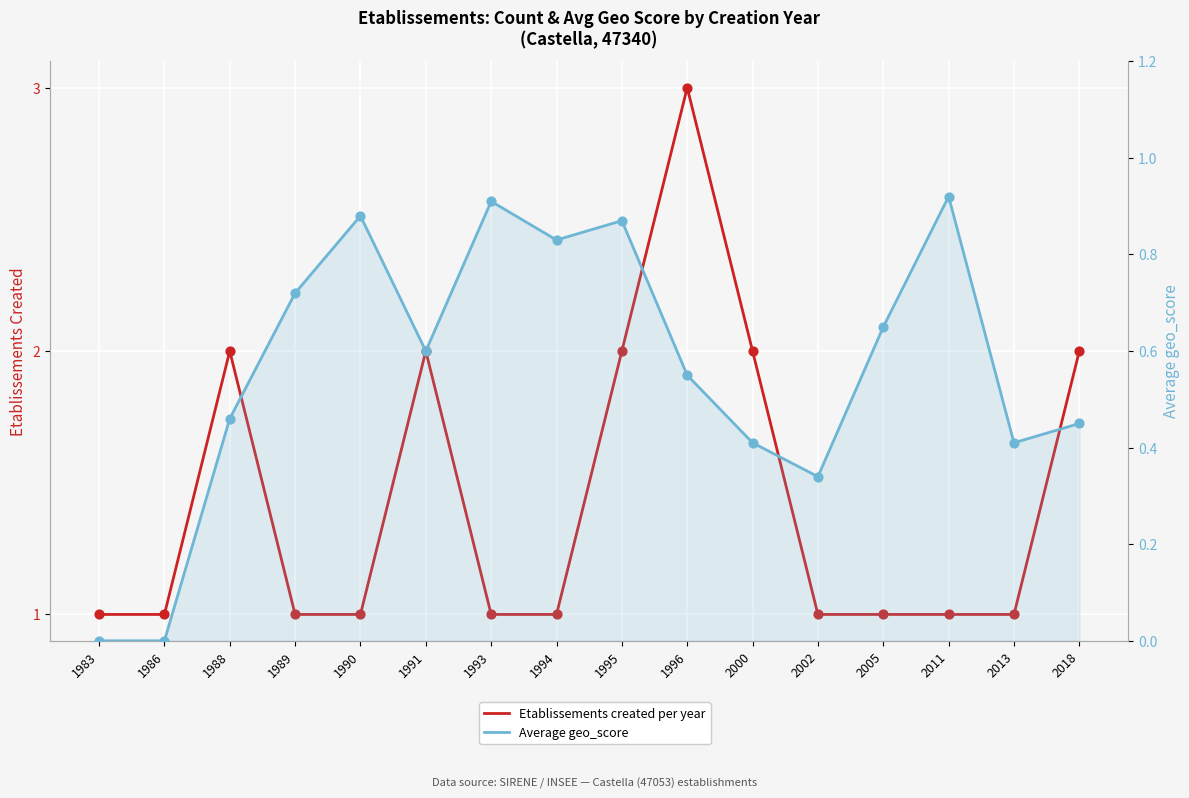

At how many categories does at least one series exceed 0?

16